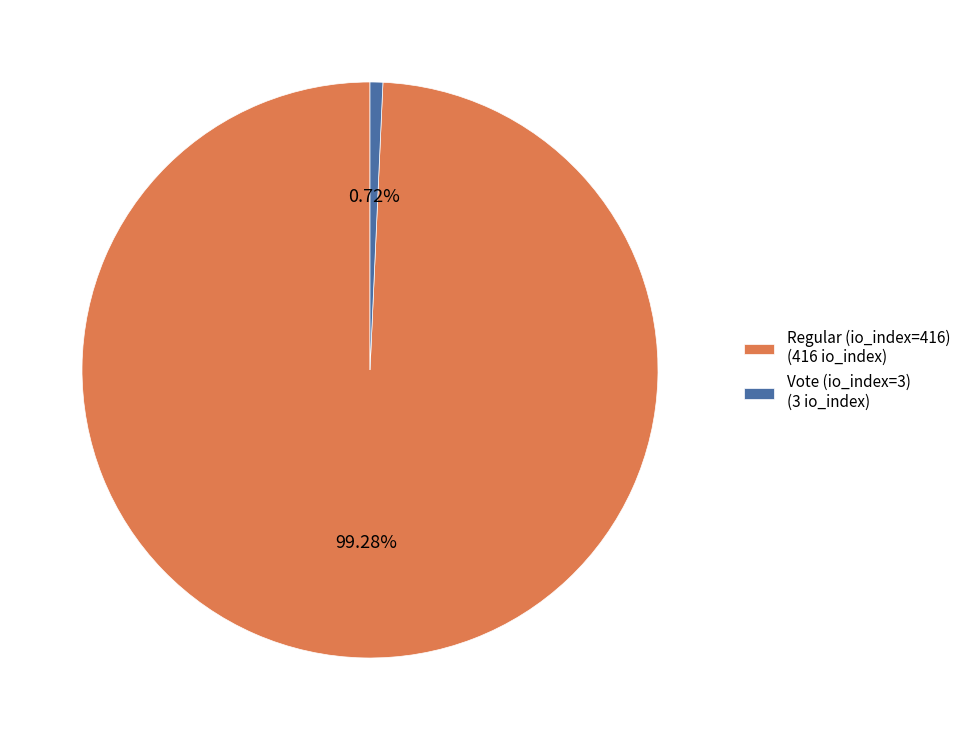

Which slice represents more than half of the pie?

Regular (io_index=416)